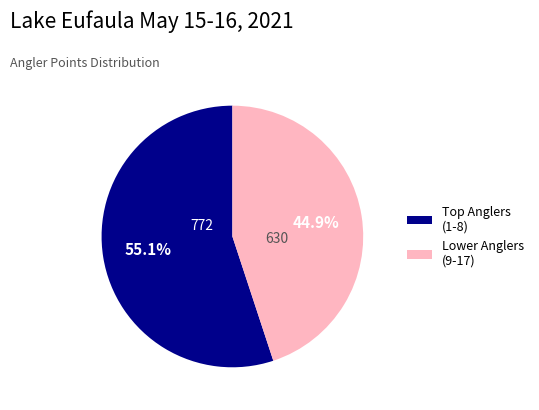

Which category has the biggest portion of the pie?

Top Anglers (1-8)